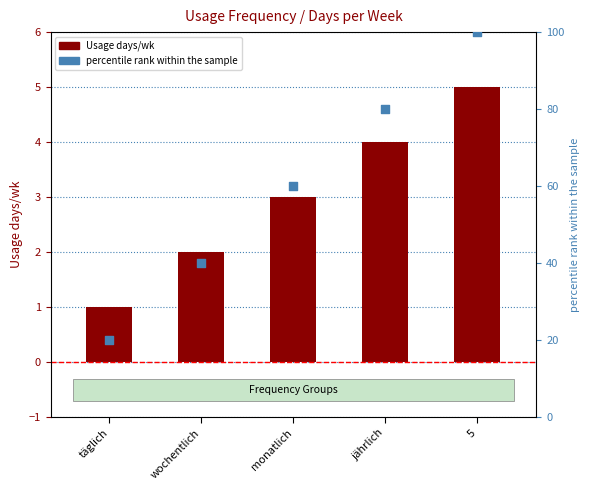

What are all the series names shown in the legend?

Usage days/wk, percentile rank within the sample